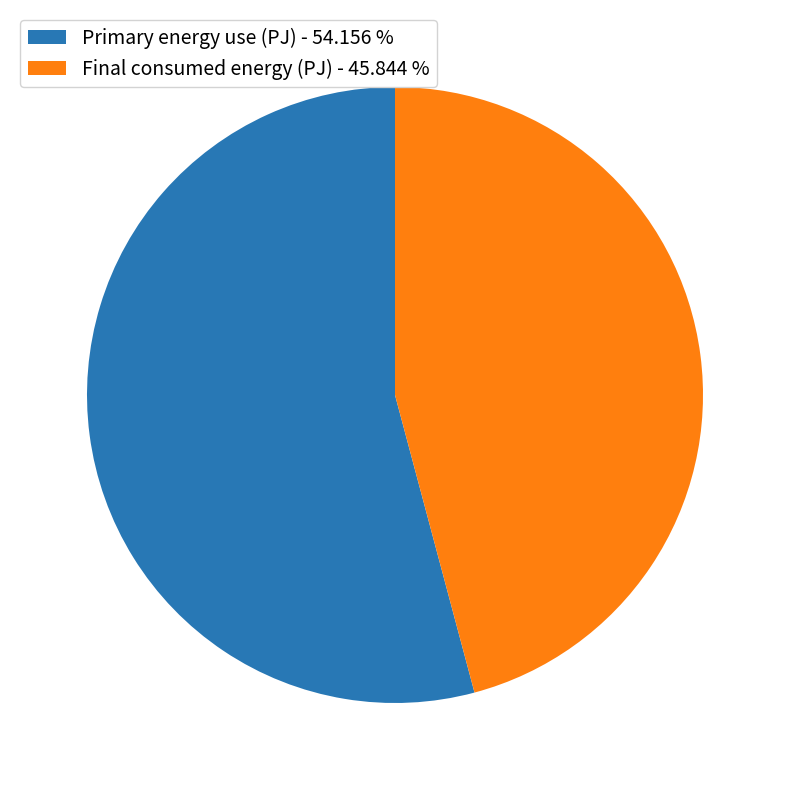

Combined, do Primary energy use (PJ) and Final consumed energy (PJ) account for over 50%?

Yes